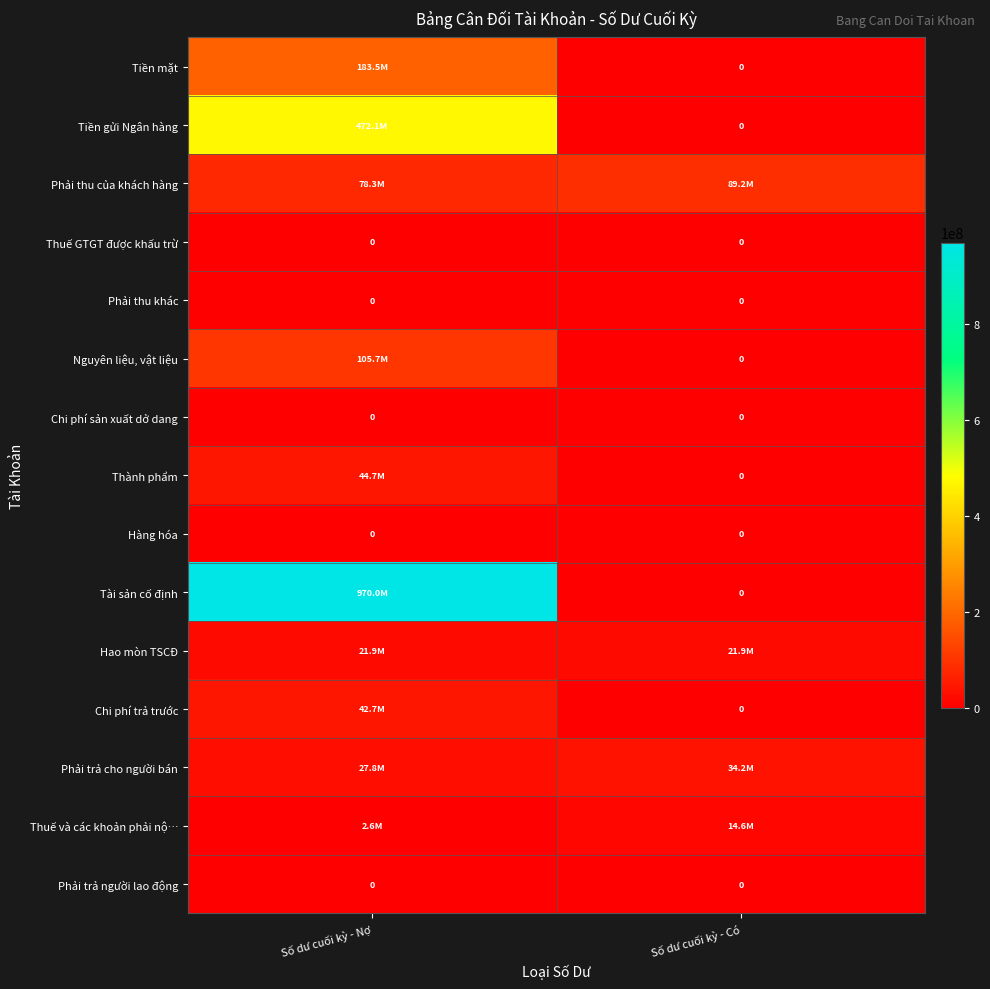

The value of Hàng hóa at Số dư cuối kỳ - Nợ is 0. True or false?

True